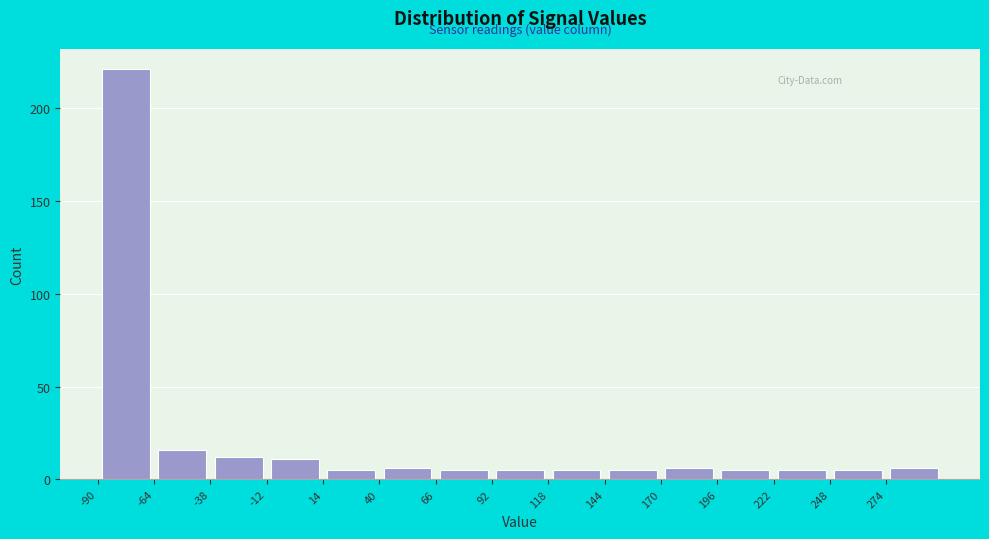

Which range on the x-axis has the tallest bar?

-90 to -64